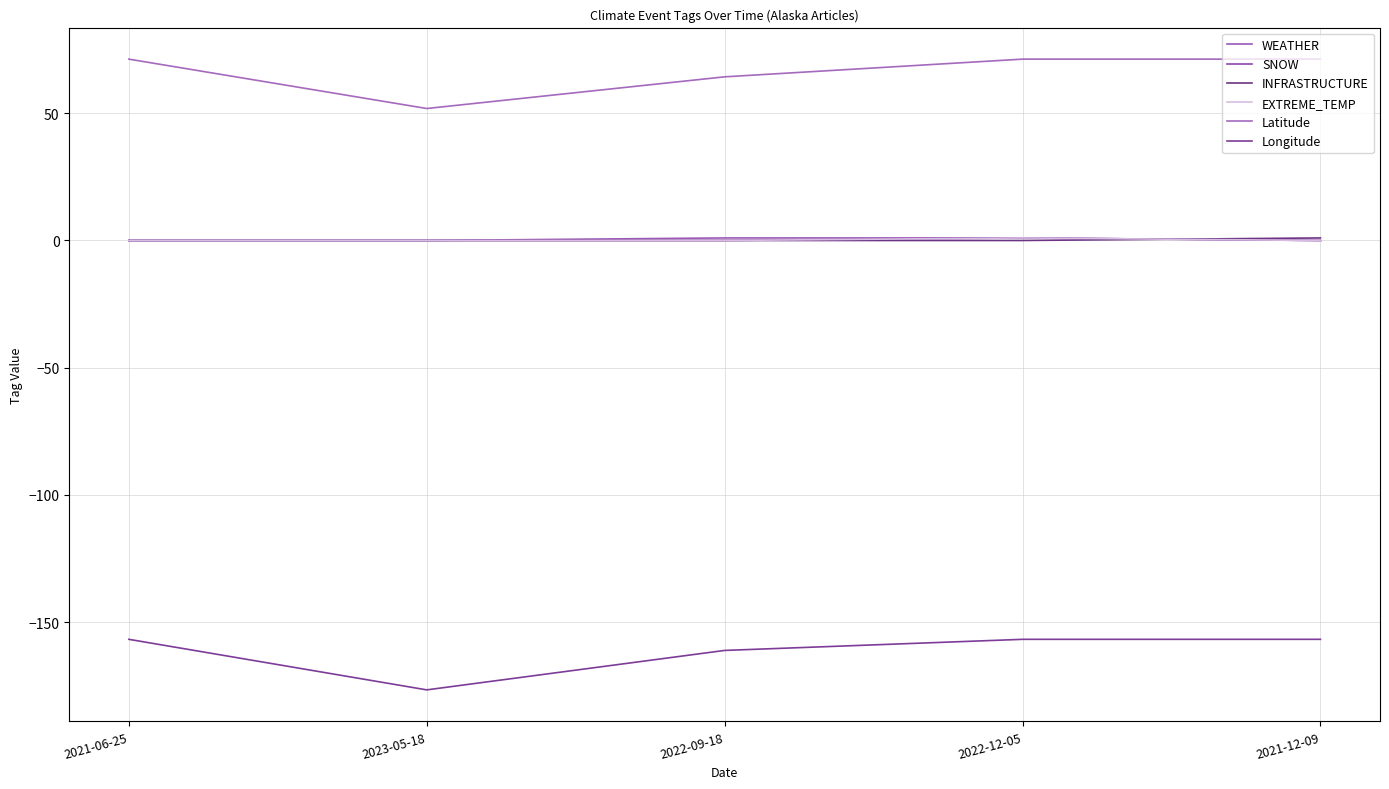

Does the chart have visible grid lines?

Yes